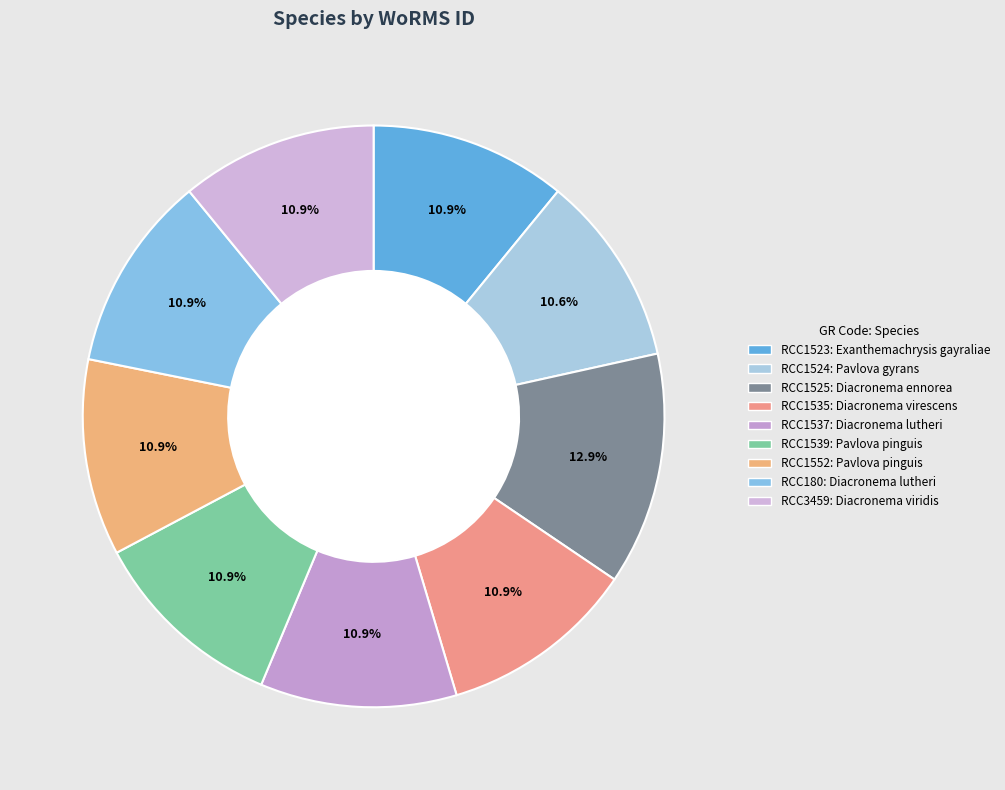

Count the number of slices in the pie.

9